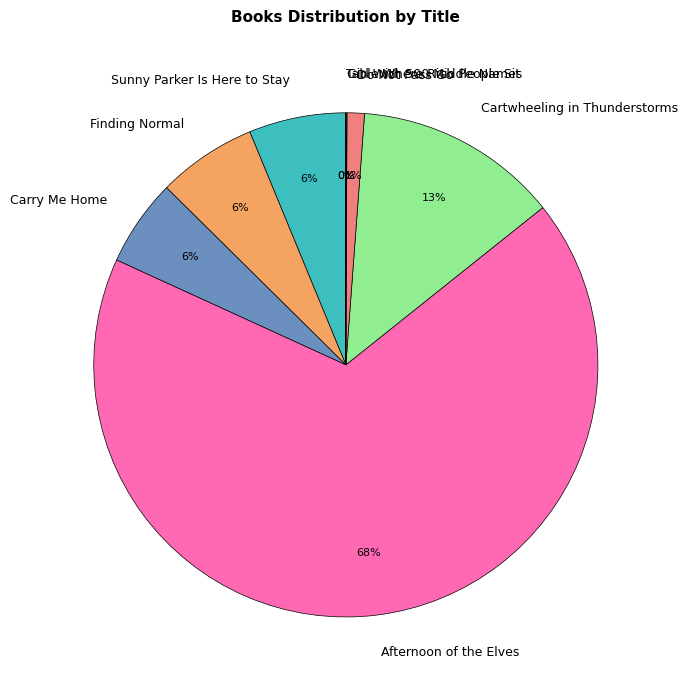

What is the largest slice in the pie chart?

Afternoon of the Elves